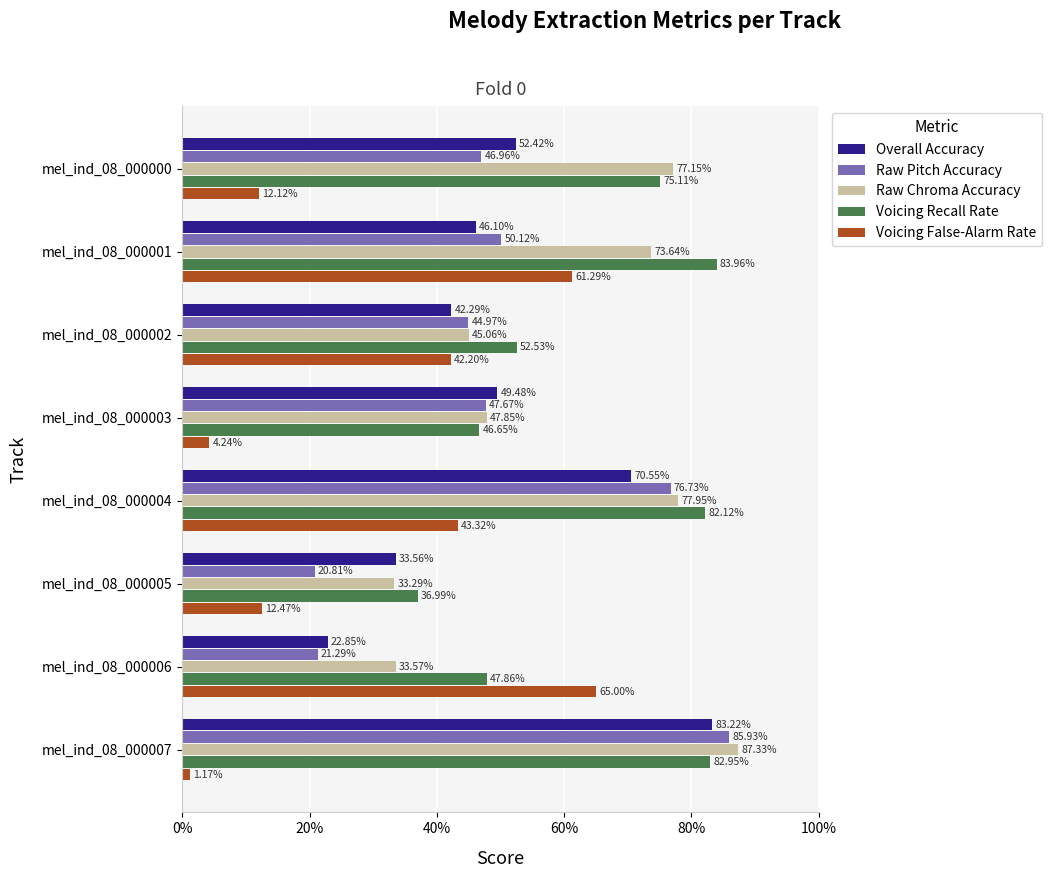

Reading right to left, transcribe all the data shown in this chart.

Overall Accuracy: 0.8	0.2	0.3	0.7	0.5	0.4	0.5	0.5
Raw Pitch Accuracy: 0.9	0.2	0.2	0.8	0.5	0.4	0.5	0.5
Raw Chroma Accuracy: 0.9	0.3	0.3	0.8	0.5	0.5	0.7	0.8
Voicing Recall Rate: 0.8	0.5	0.4	0.8	0.5	0.5	0.8	0.8
Voicing False-Alarm Rate: 0.0	0.7	0.1	0.4	0.0	0.4	0.6	0.1